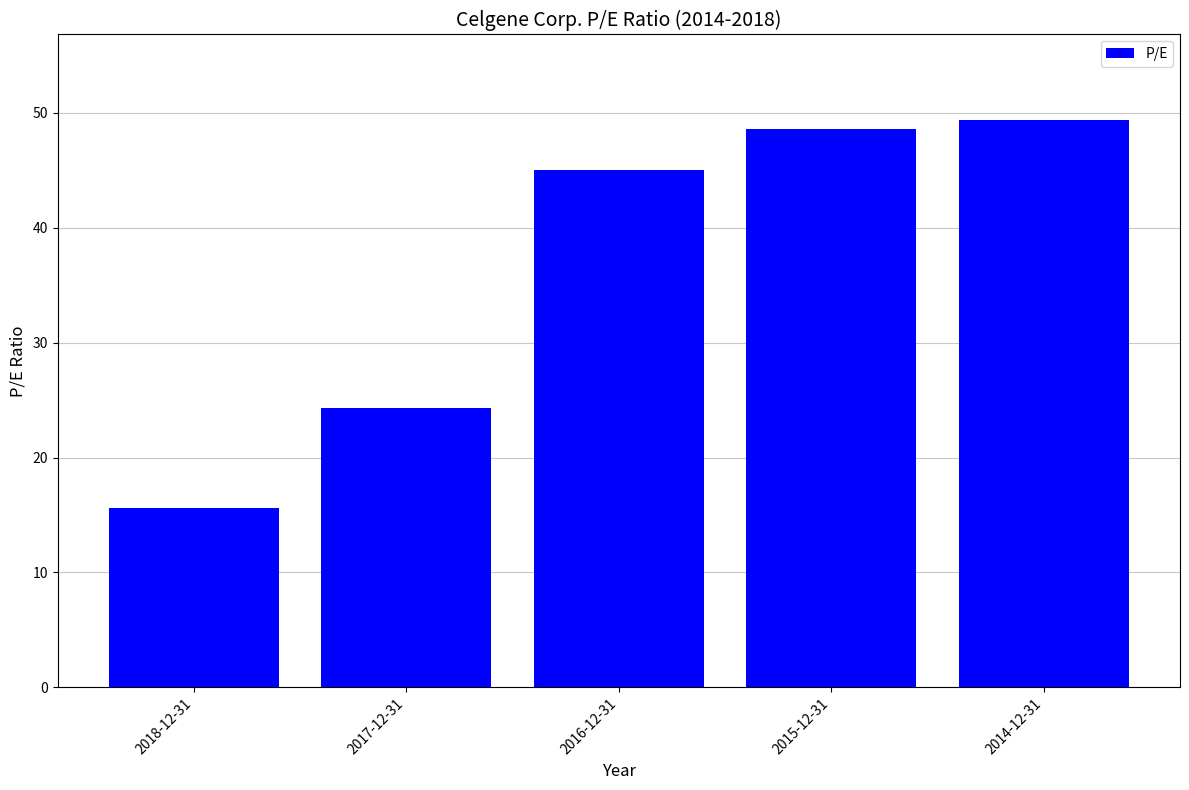

List the labels in order of value, smallest first.

2018-12-31, 2017-12-31, 2016-12-31, 2015-12-31, 2014-12-31